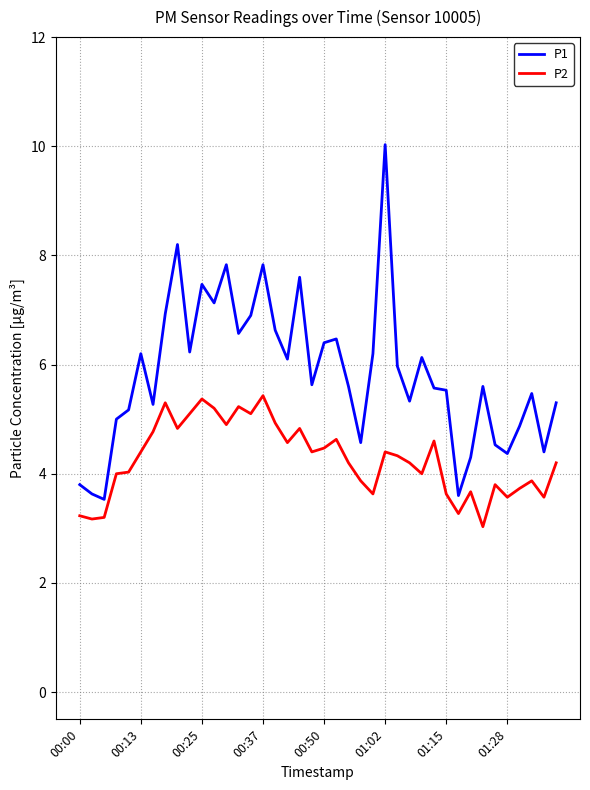

Count the number of categories in the chart.

40